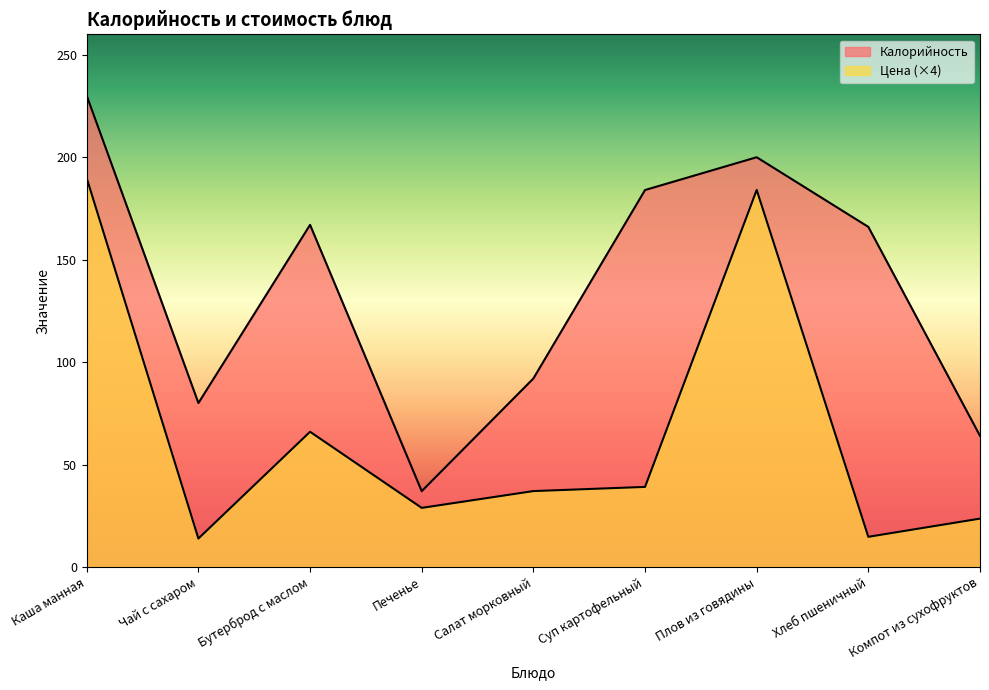

Reading right to left, transcribe all the data shown in this chart.

Калорийность: Компот из сухофруктов=64.0	Хлеб пшеничный=166.0	Плов из говядины=200.0	Суп картофельный=184.0	Салат морковный=92.0	Печенье=37.0	Бутерброд с маслом=167.0	Чай с сахаром=80.0	Каша манная=230.0
Цена: Компот из сухофруктов=23.6	Хлеб пшеничный=14.7	Плов из говядины=184.0	Суп картофельный=39.1	Салат морковный=37.0	Печенье=28.8	Бутерброд с маслом=66.0	Чай с сахаром=13.9	Каша манная=189.8